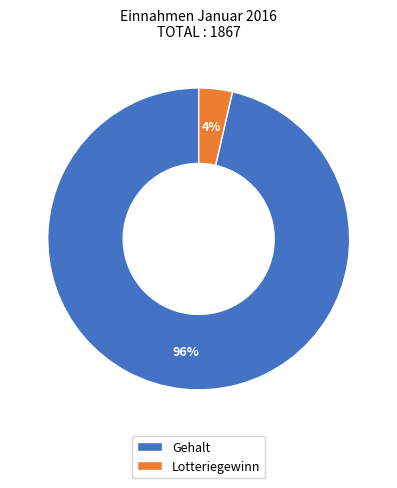

Rank the categories by value from highest to lowest.

Gehalt, Lotteriegewinn